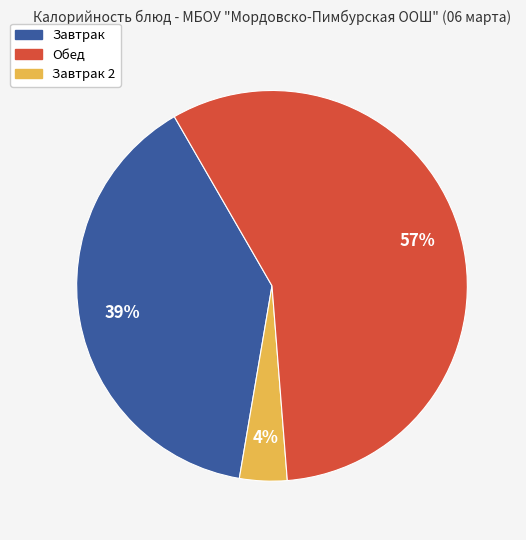

Is there a majority slice in this chart?

Yes